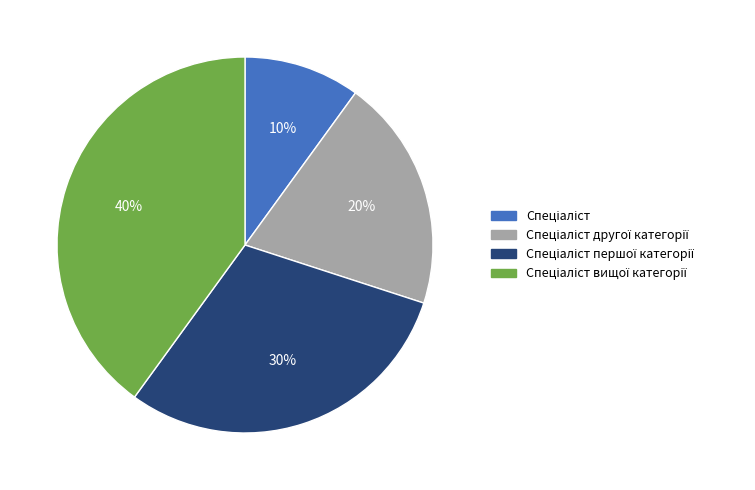

How many slices are in this pie chart?

4